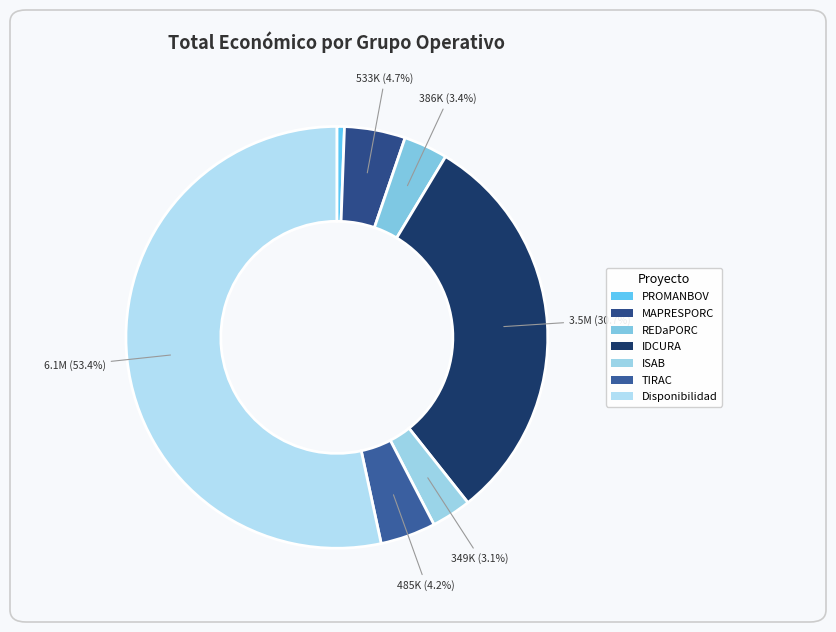

Is there a majority slice in this chart?

Yes